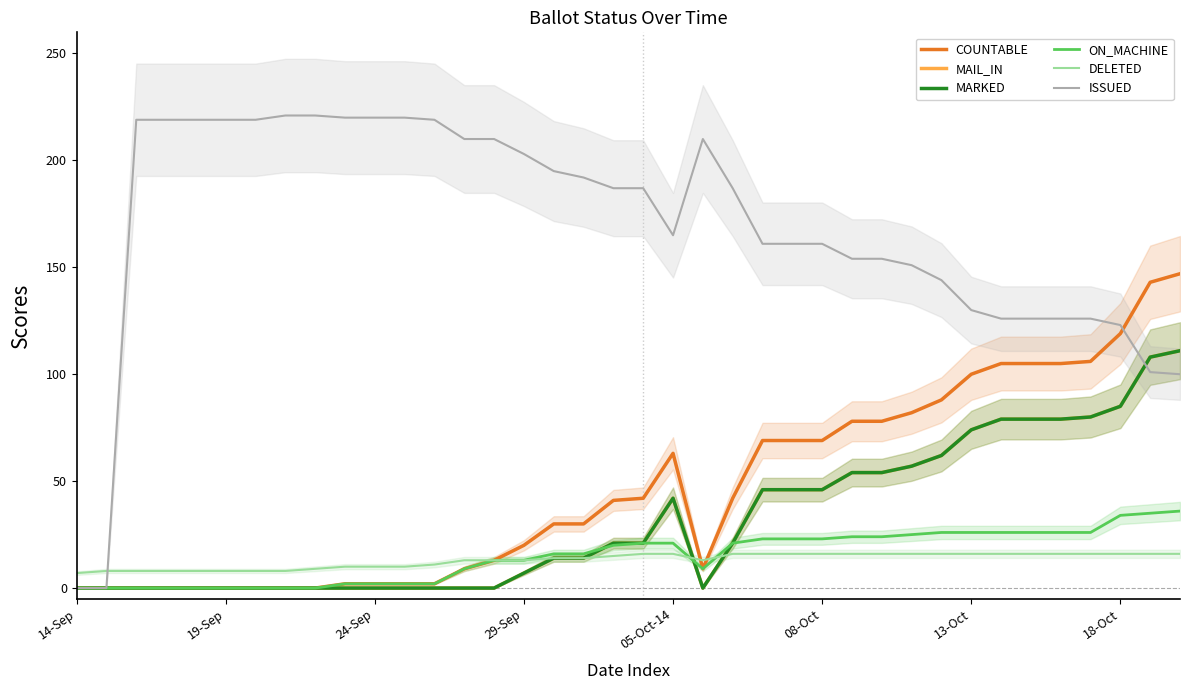

Rank the series at 05-Oct-14 from highest to lowest value.

ISSUED, COUNTABLE, MAIL_IN, MARKED, ON_MACHINE, DELETED